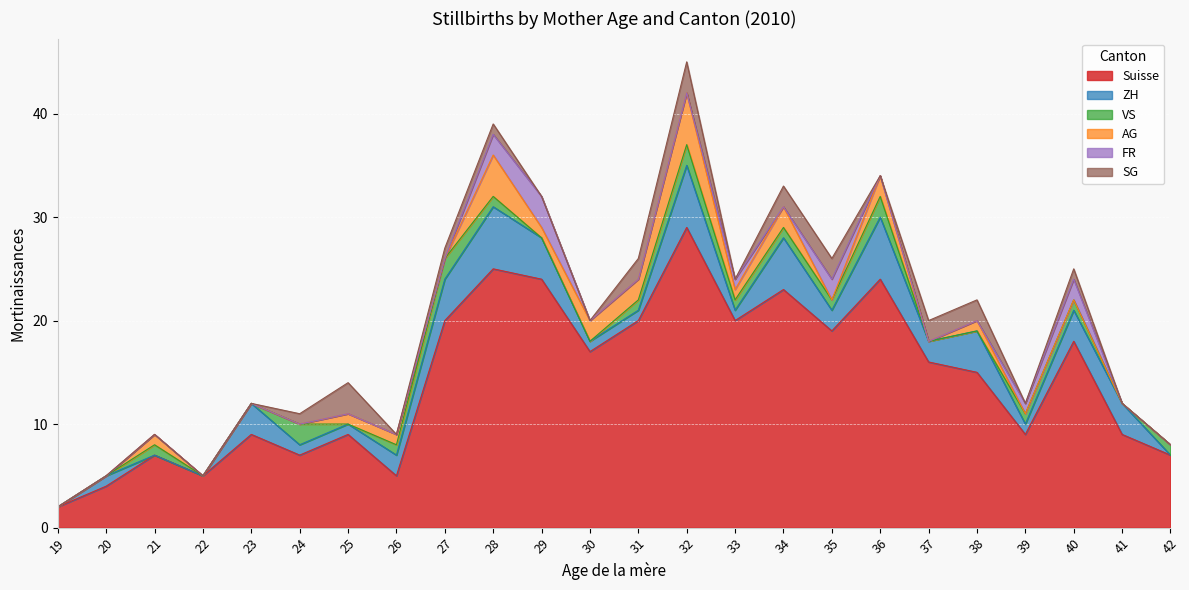

What are all the series names shown in the legend?

Suisse, ZH, VS, AG, FR, SG